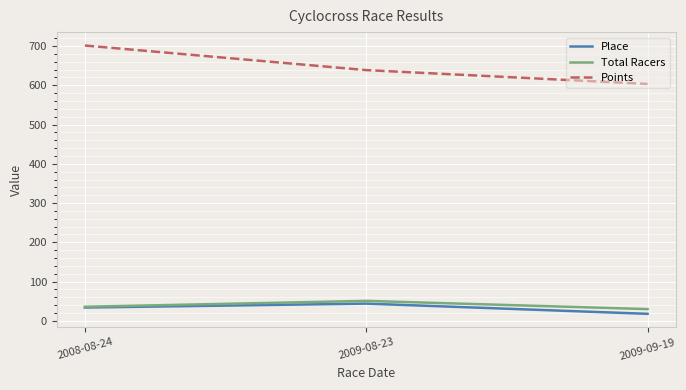

What is the difference between the maximum and minimum values in the Points series?

97.8